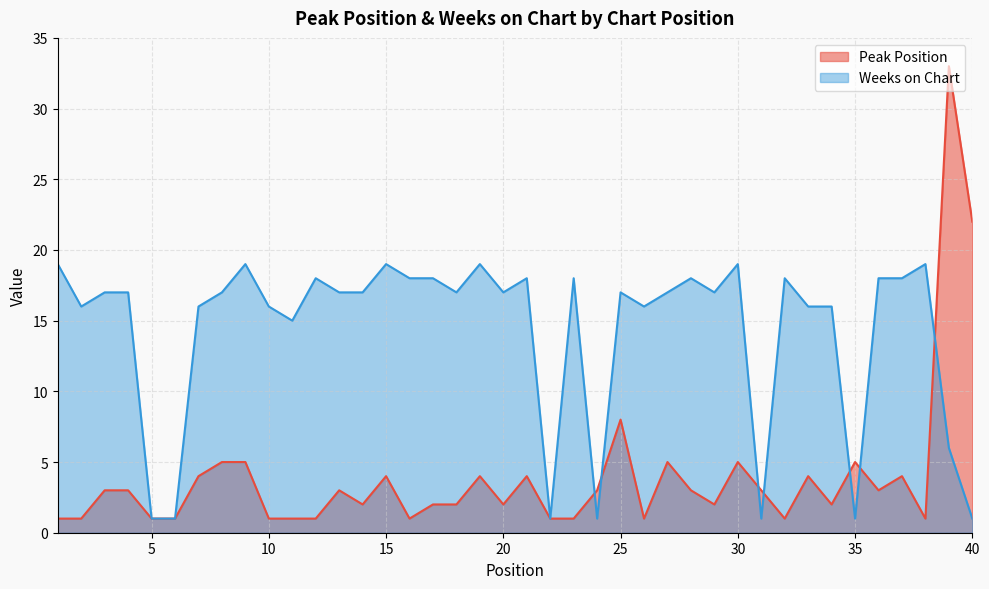

How many data points does each series have?

40